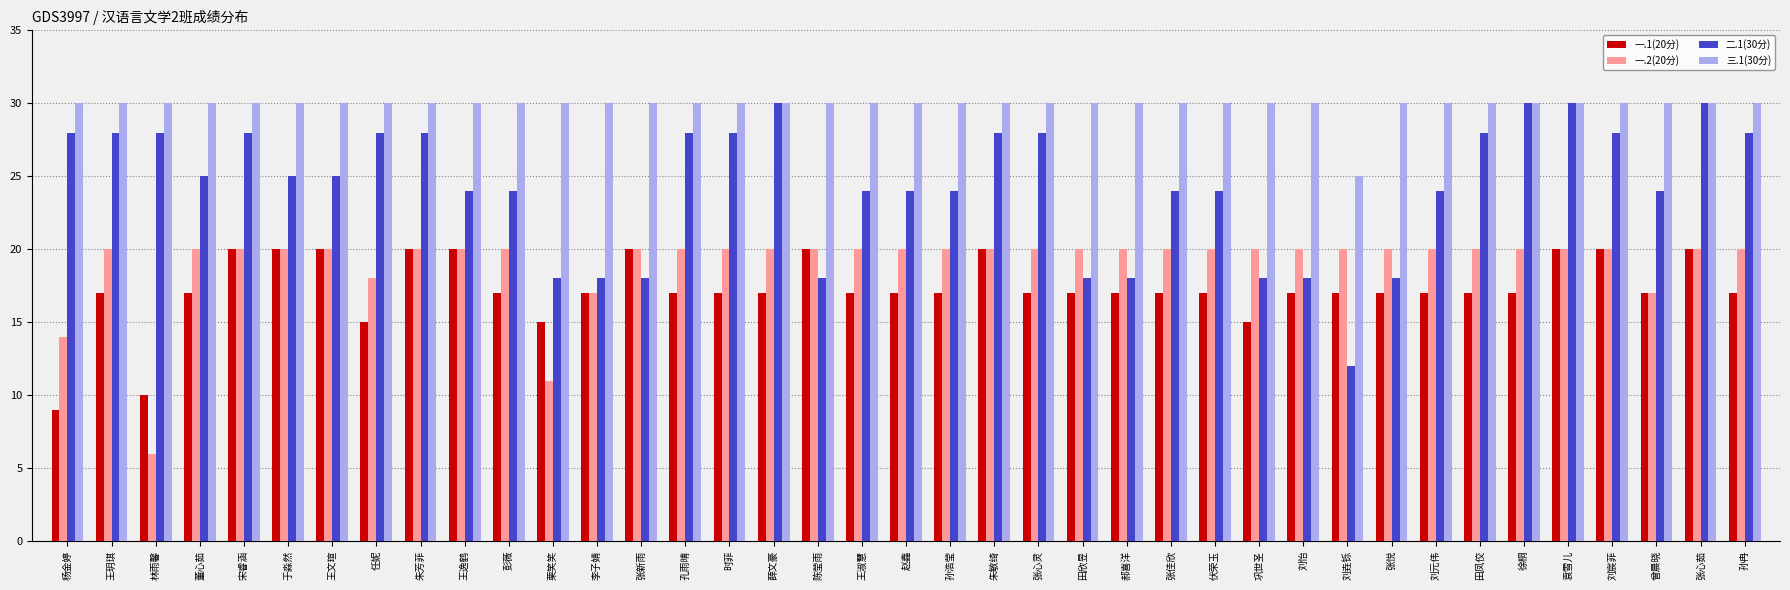

Which series has the largest total across all categories?

三.1(30分)